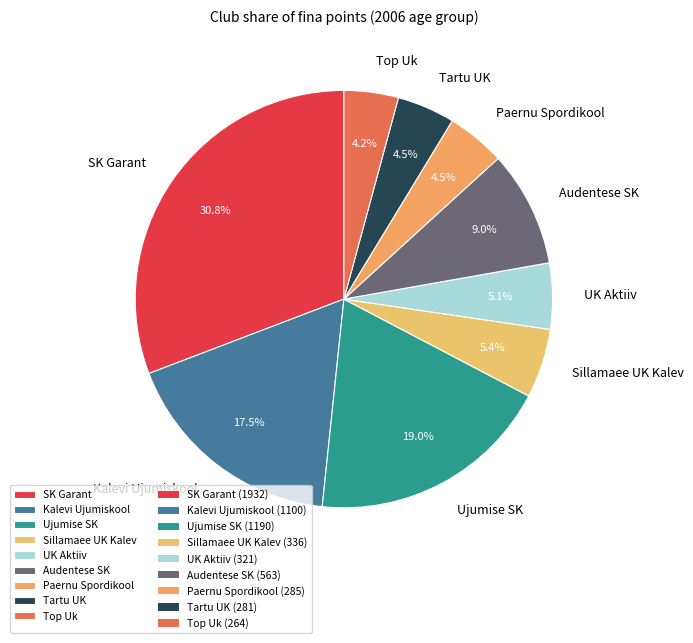

How many segments does this pie chart have?

9